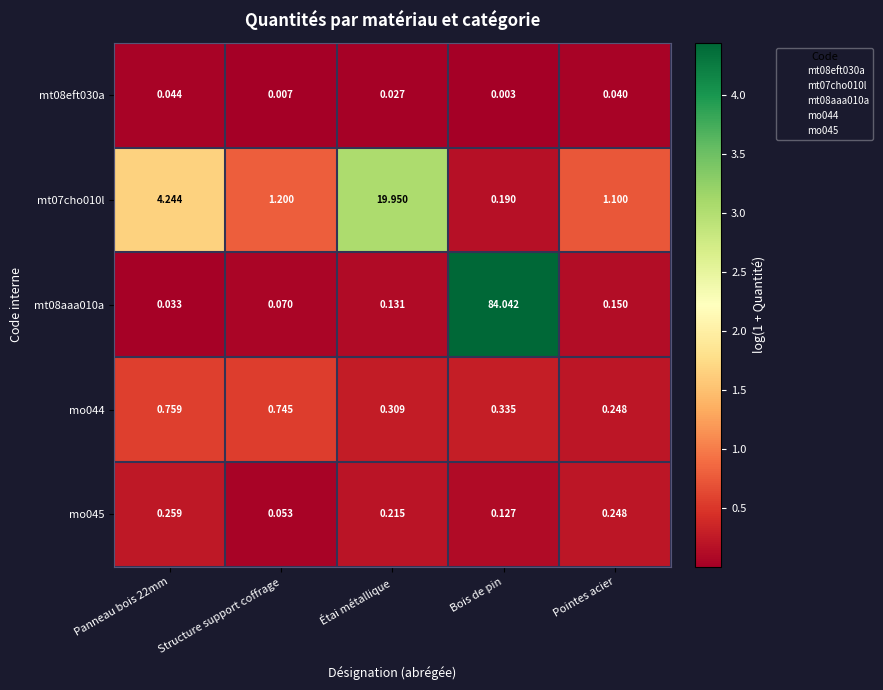

Count the number of categories in the chart.

5